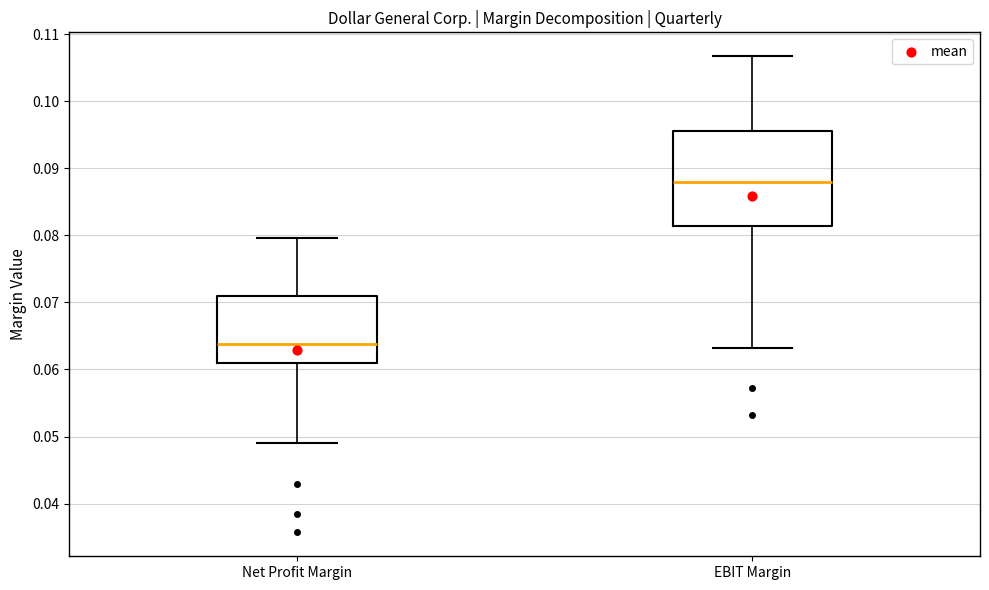

Where is the upper edge of the box for EBIT Margin on the y-axis? The values are not printed on the chart, so give them approximately, as read against the axis.

0.096